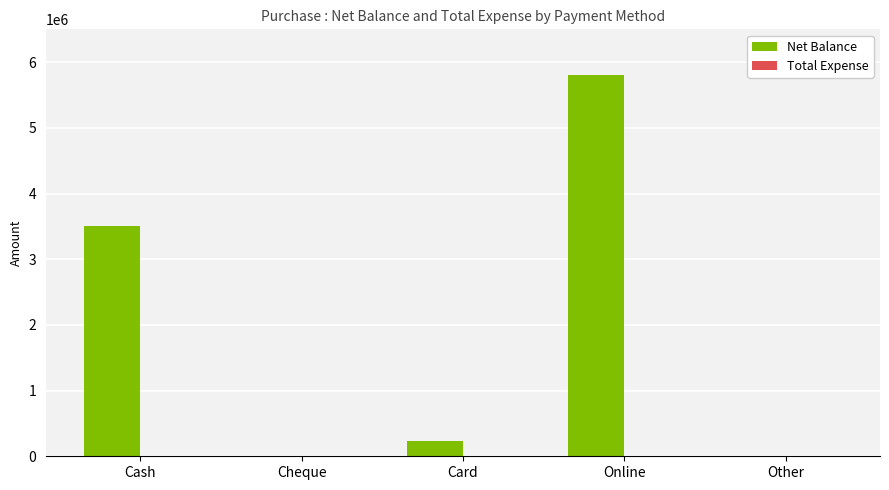

What is the sum of all values?

9546562